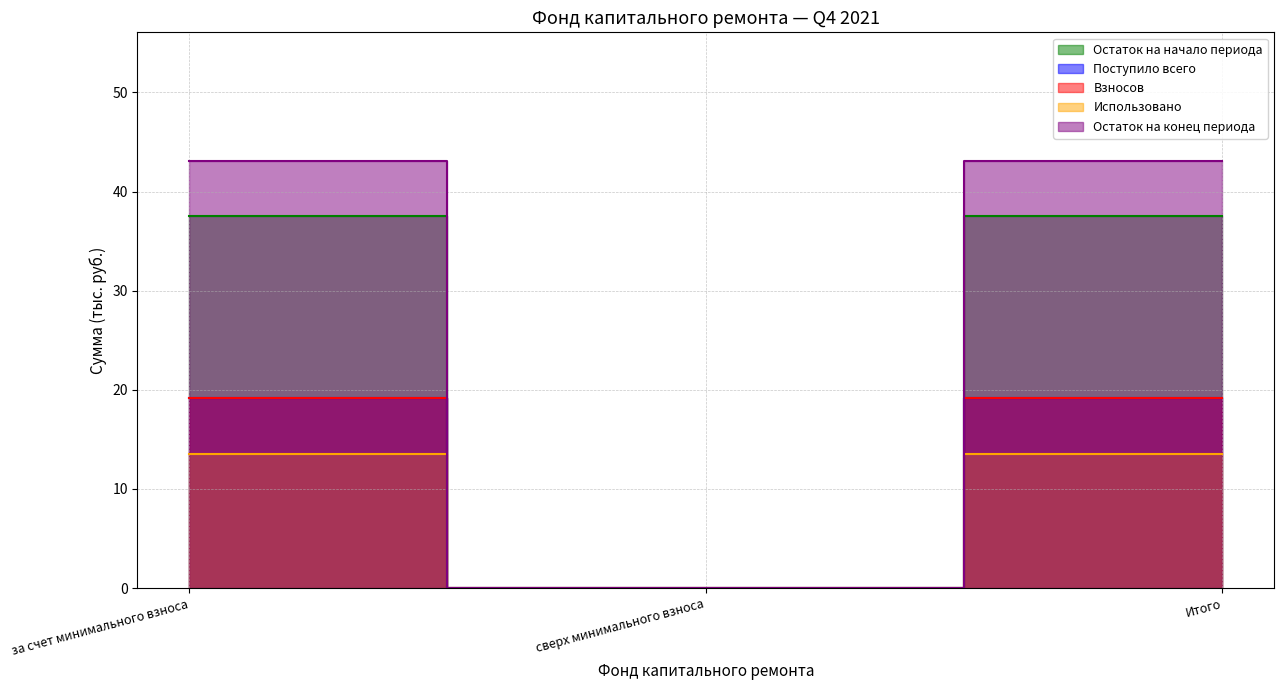

How many lines are shown in the chart?

5